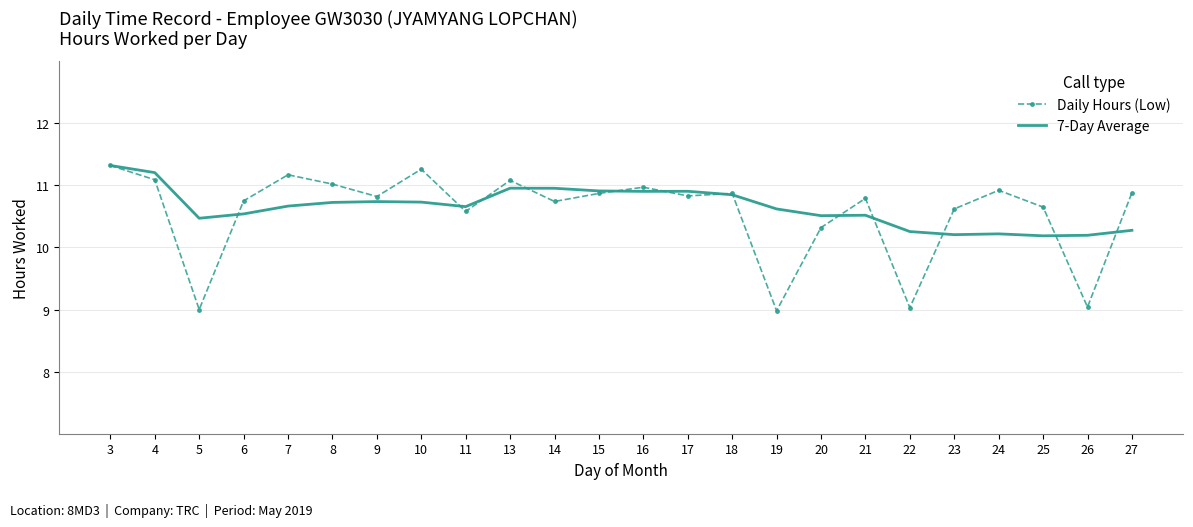

What is the minimum value shown in the chart?

9.0